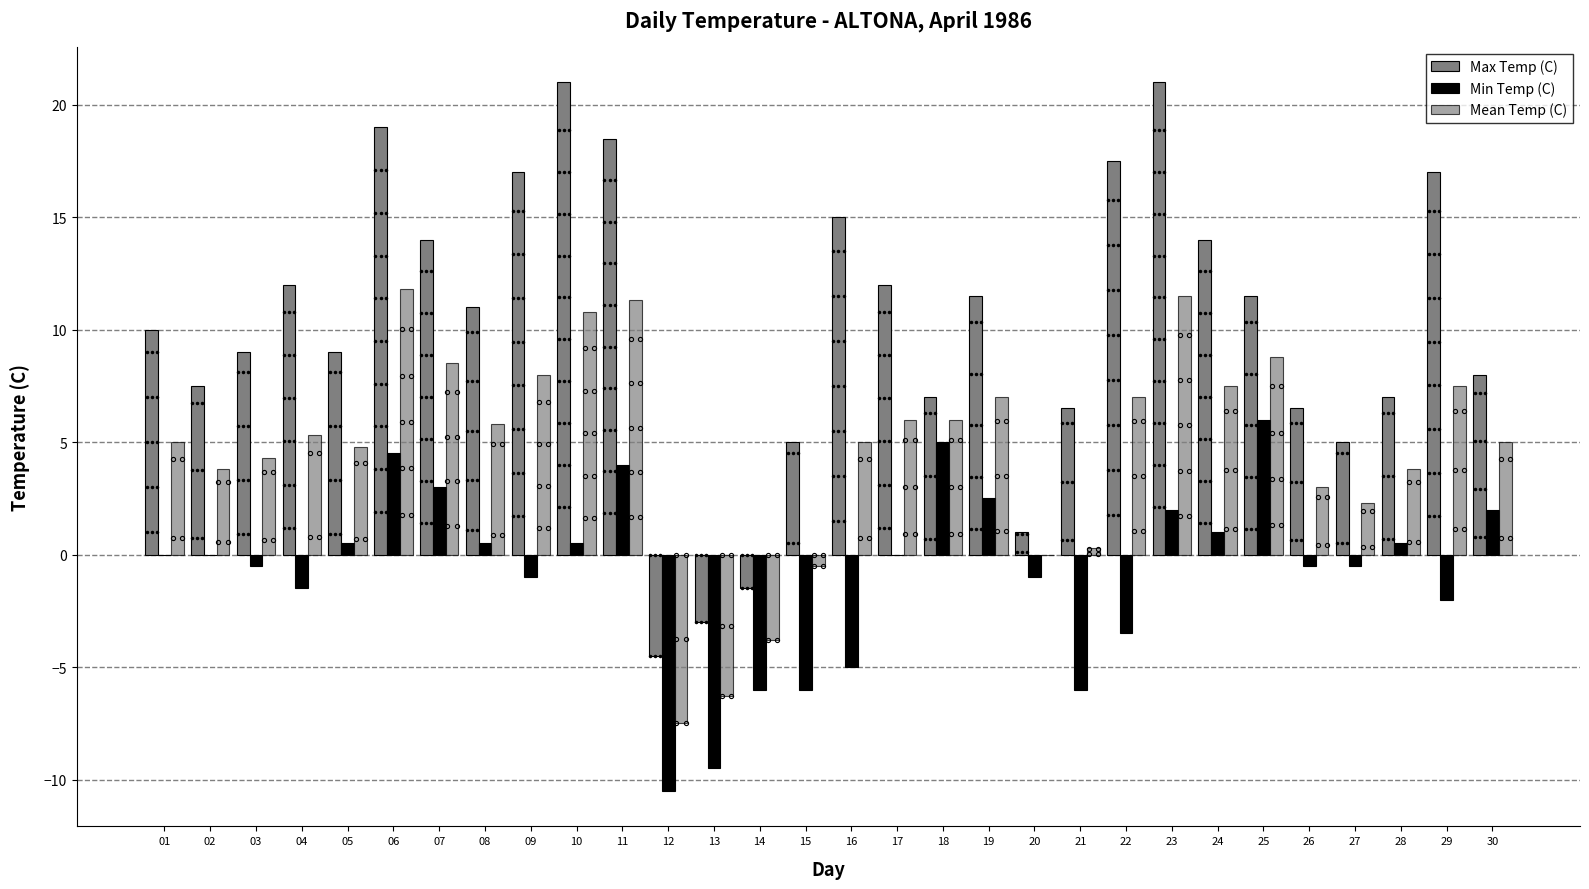

What is the average value of the Max Temp (C) series?

10.2